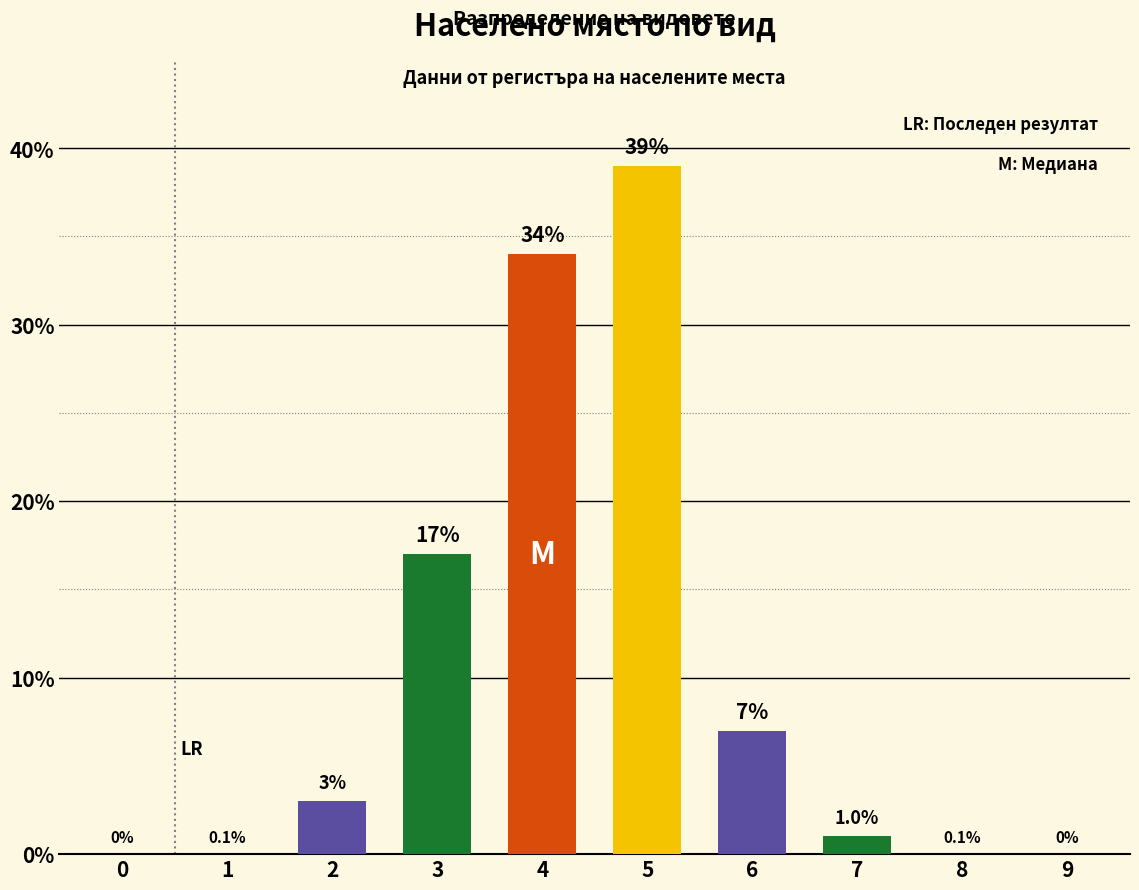

The value at 6 is 7. True or false?

True